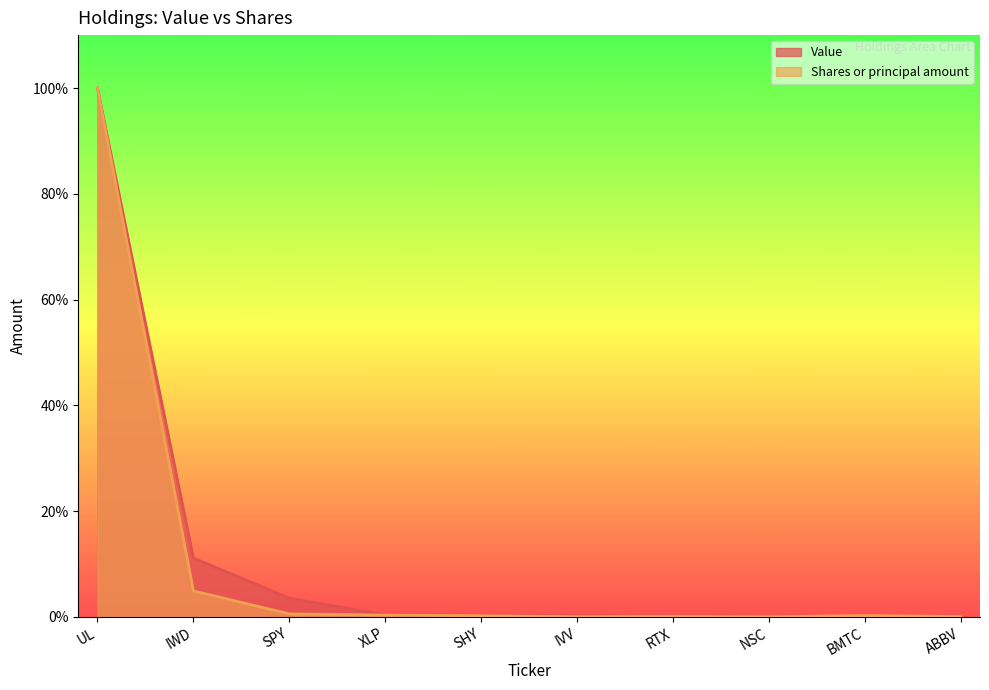

At which category does the chart reach its minimum across all series?

NSC